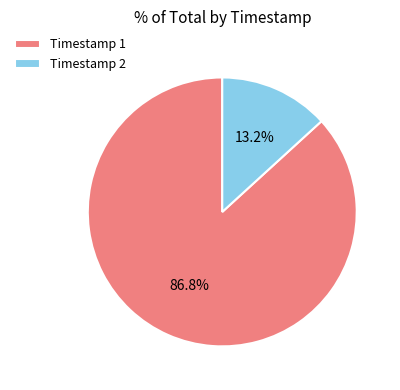

Rank the categories by value from highest to lowest.

Timestamp 1, Timestamp 2